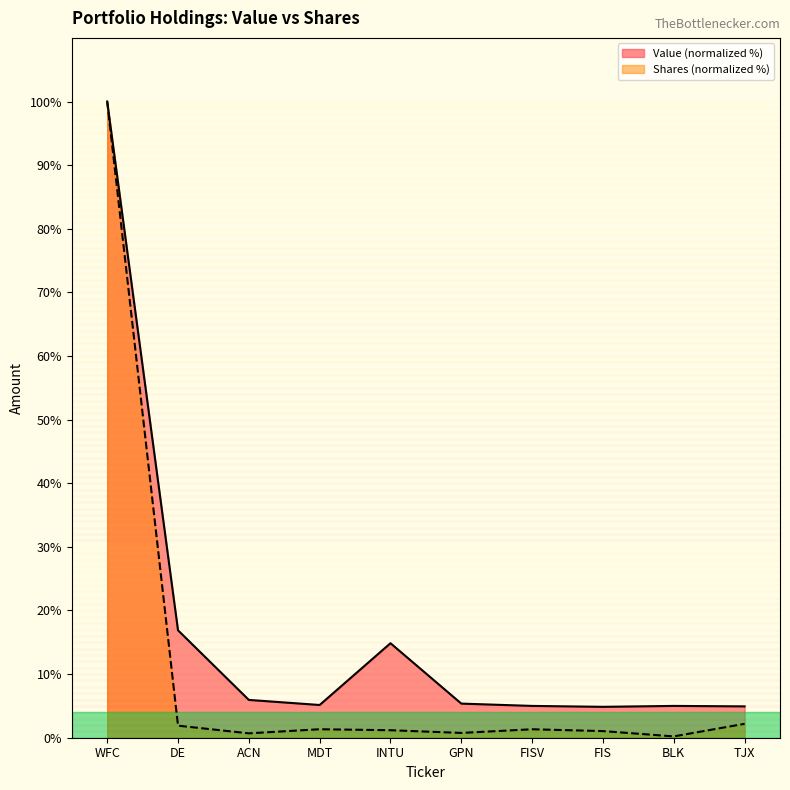

The value of Value at DE is 16.9. True or false?

True